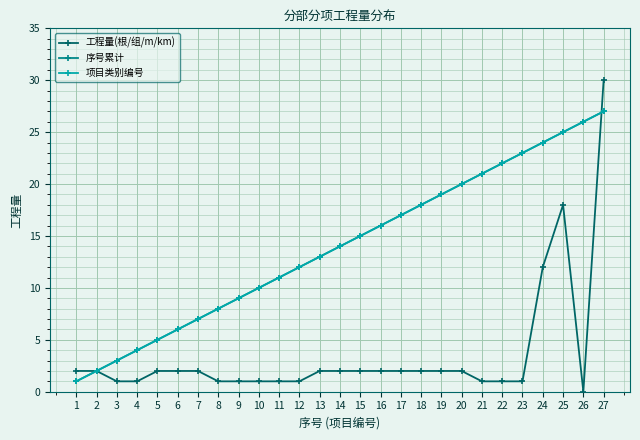

Reading left to right, what are all the values shown in this chart?

工程量(根/组/m/km): 1=2.0	2=2.0	3=1.0	4=1.0	5=2.0	6=2.0	7=2.0	8=1.0	9=1.0	10=1.0	11=1.0	12=1.0	13=2.0	14=2.0	15=2.0	16=2.0	17=2.0	18=2.0	19=2.0	20=2.0	21=1.0	22=1.0	23=1.0	24=12.0	25=18.0	26=0.0	27=30.0
序号累计: 1=1.0	2=2.0	3=3.0	4=4.0	5=5.0	6=6.0	7=7.0	8=8.0	9=9.0	10=10.0	11=11.0	12=12.0	13=13.0	14=14.0	15=15.0	16=16.0	17=17.0	18=18.0	19=19.0	20=20.0	21=21.0	22=22.0	23=23.0	24=24.0	25=25.0	26=26.0	27=27.0
项目类别编号: 1=1.0	2=2.0	3=3.0	4=4.0	5=5.0	6=6.0	7=7.0	8=8.0	9=9.0	10=10.0	11=11.0	12=12.0	13=13.0	14=14.0	15=15.0	16=16.0	17=17.0	18=18.0	19=19.0	20=20.0	21=21.0	22=22.0	23=23.0	24=24.0	25=25.0	26=26.0	27=27.0